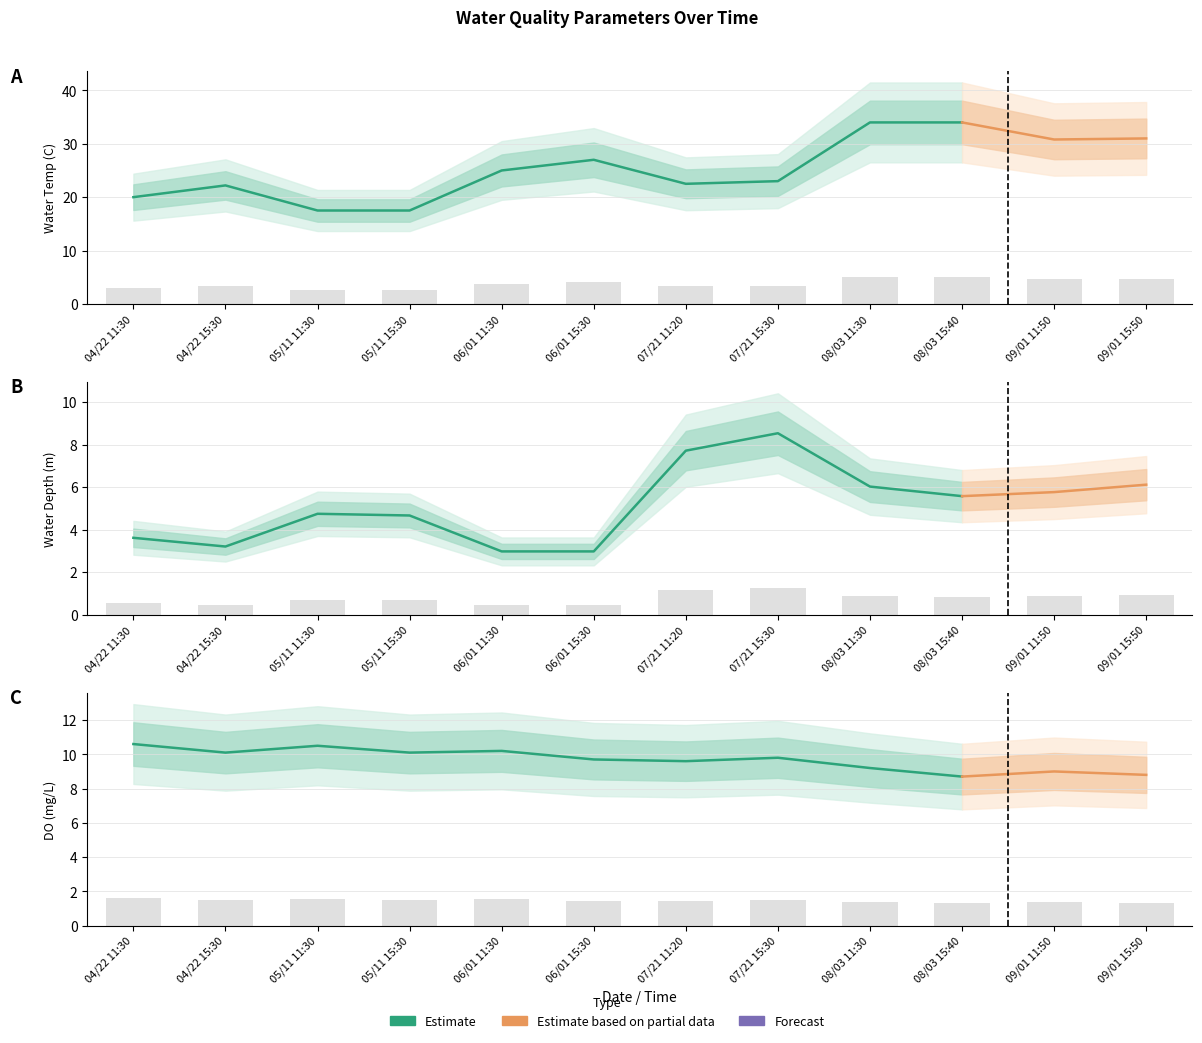

The value of DO (mg/L) at 05/11 11:30 is 1.6. True or false?

True